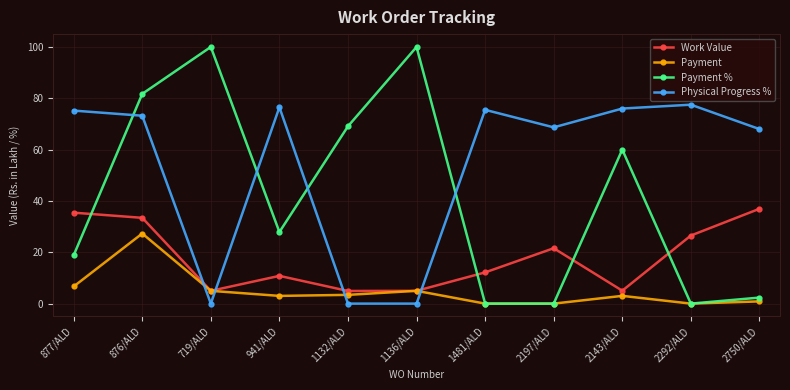

True or false: Payment has more than 0 interior local peaks.

True